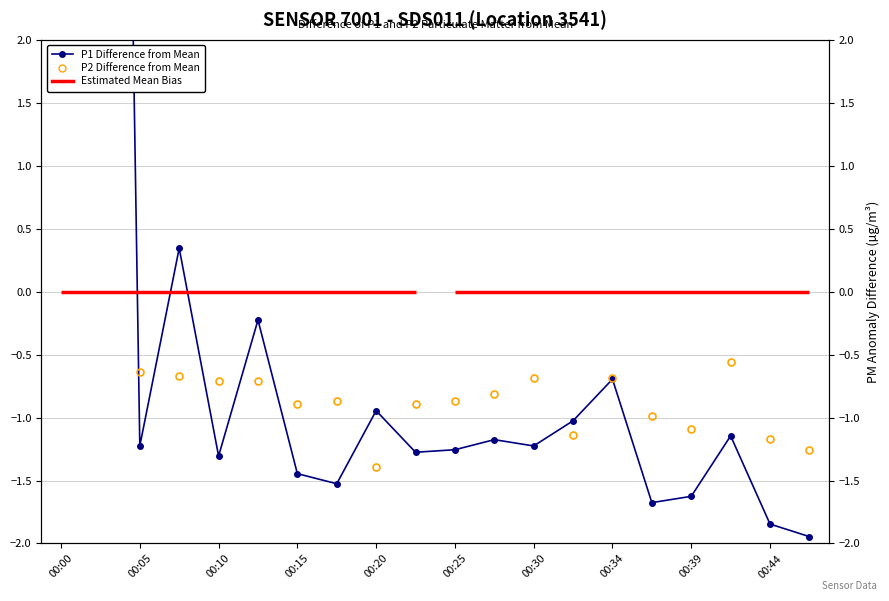

How many interior local peaks does the P1 Difference from Mean series have?

7